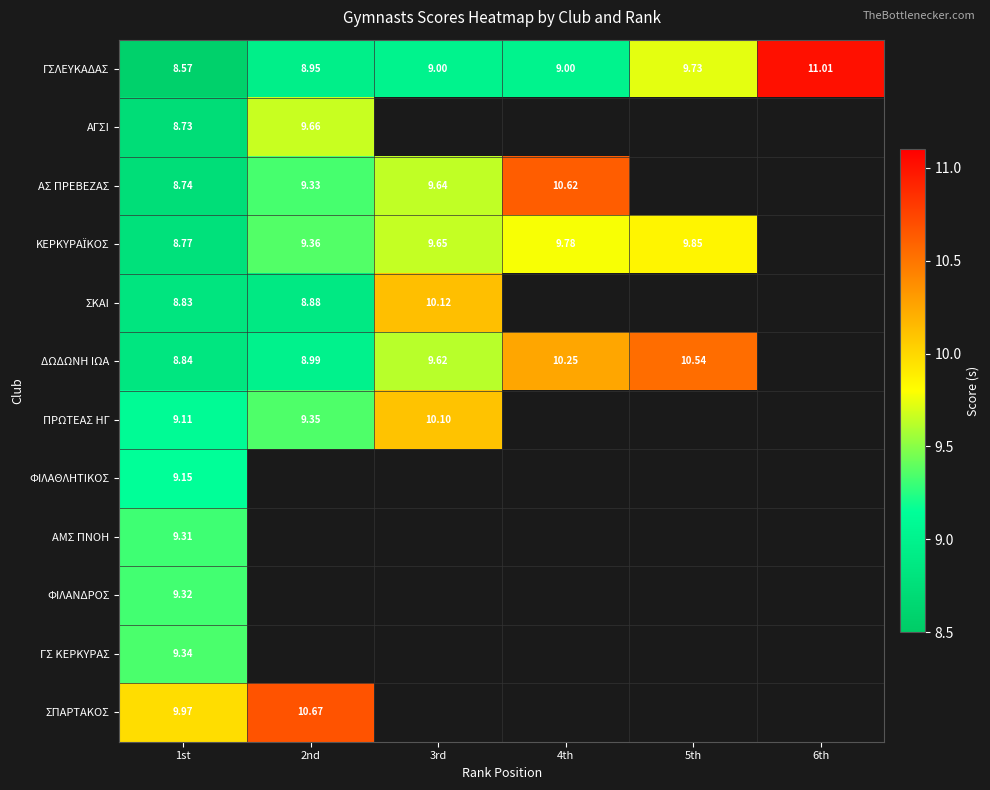

At which label is ΠΡΩΤΕΑΣ ΗΓ closest to 9?

1st